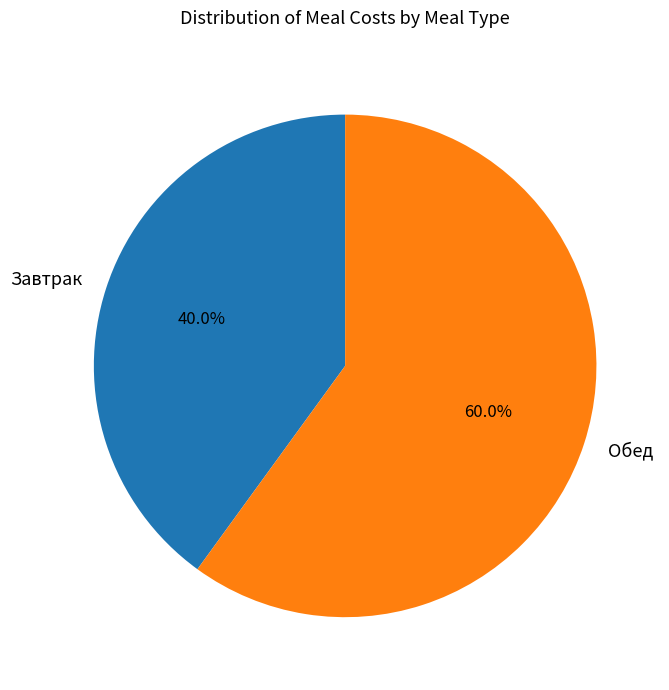

Combined, do Обед and Завтрак account for over 50%?

Yes